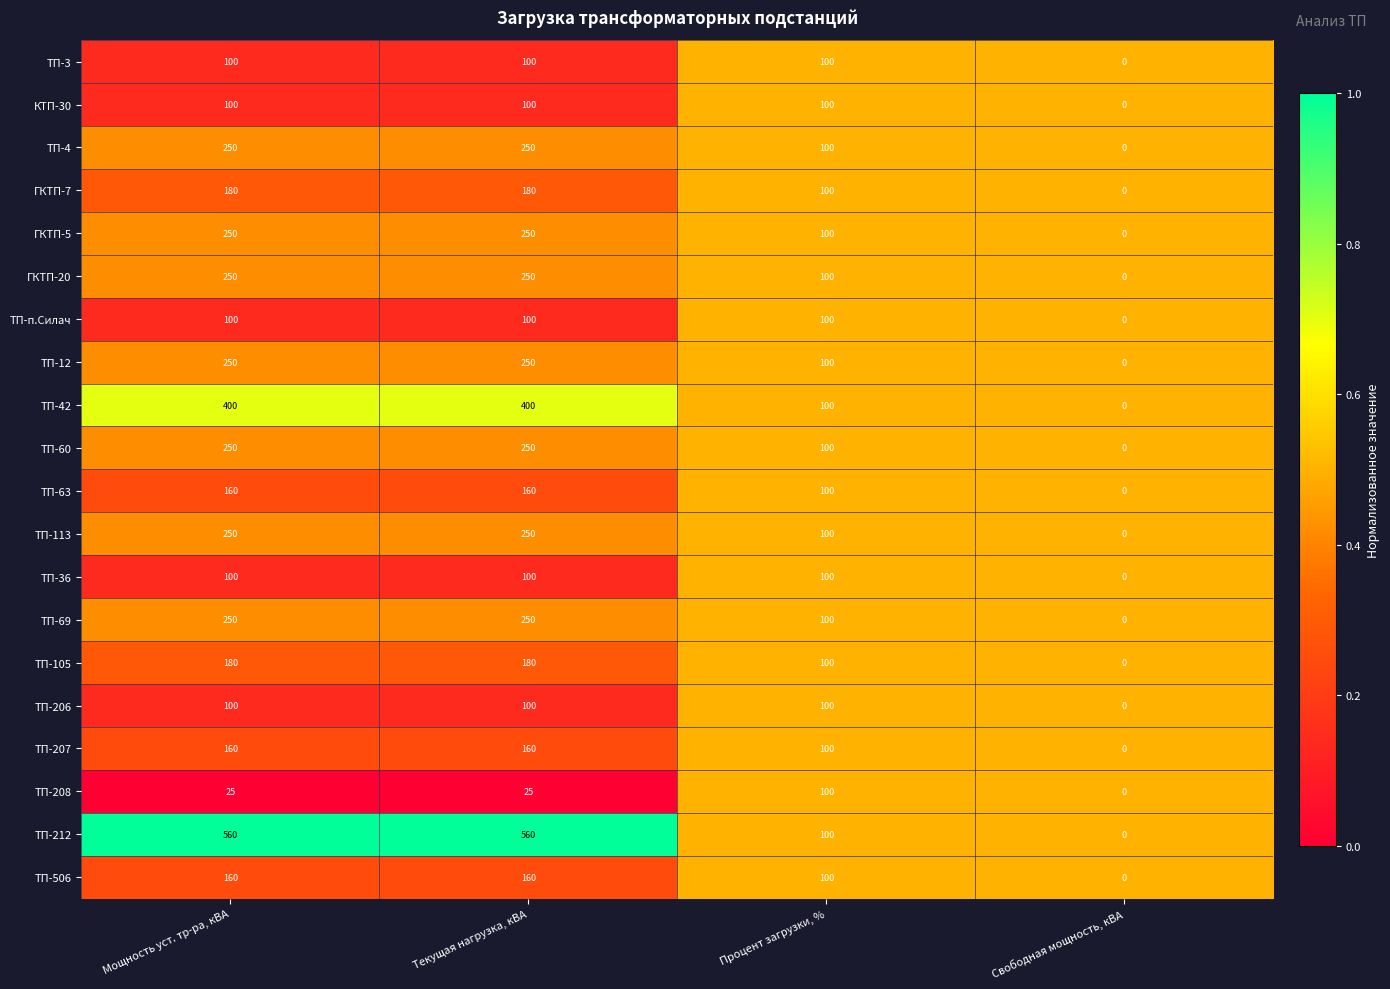

What is the maximum value shown in the chart?

560